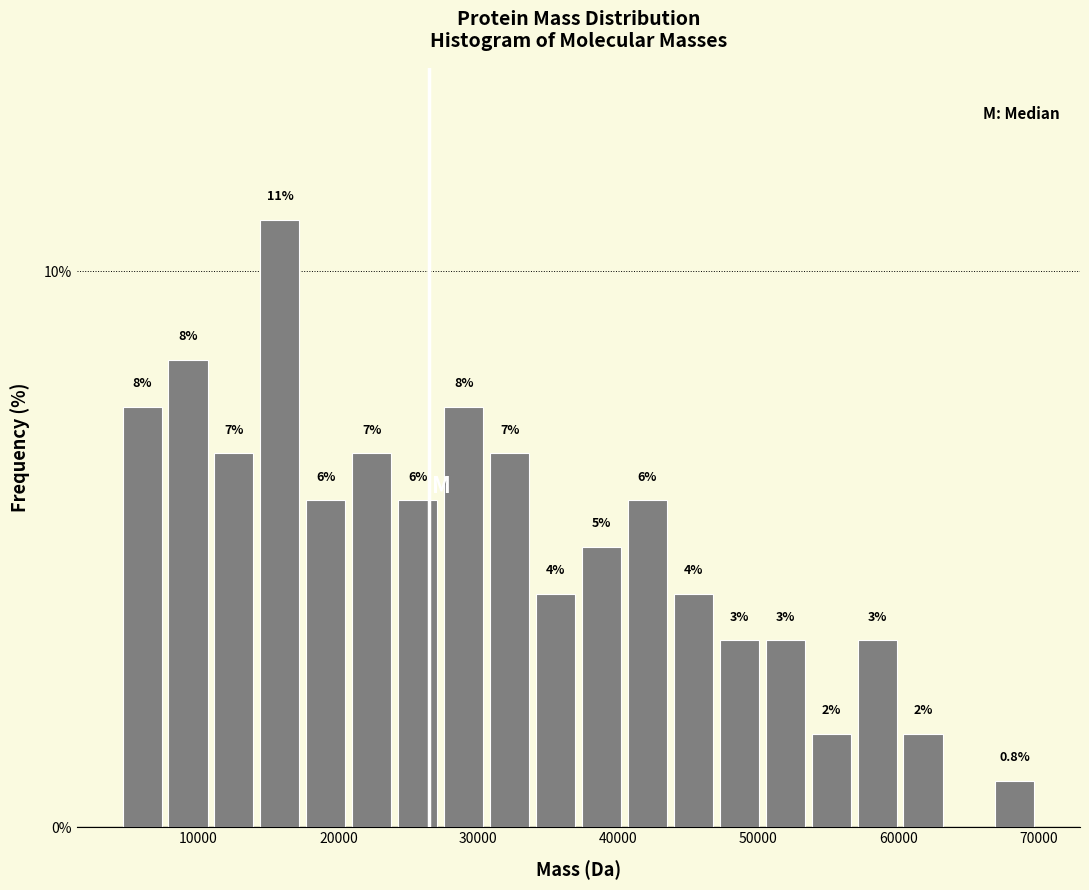

Read against the x-axis, roughly where is the centre of the tallest bar?

16000